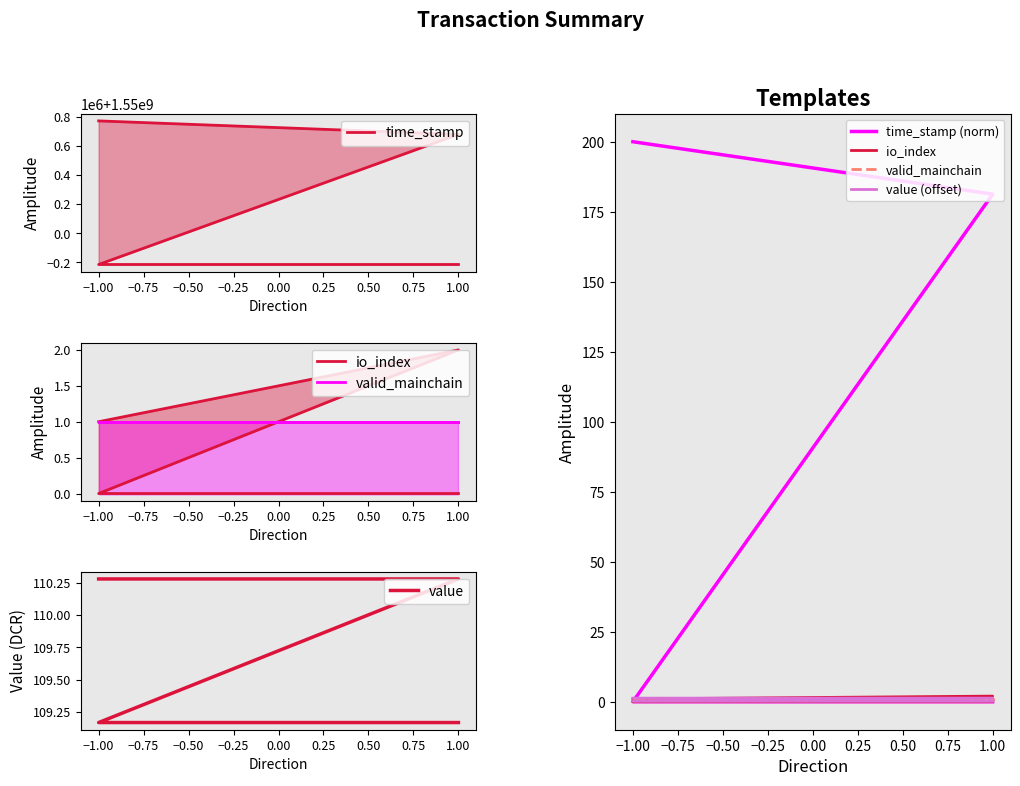

What is the total value across all series at −1.00?

1550774165.6